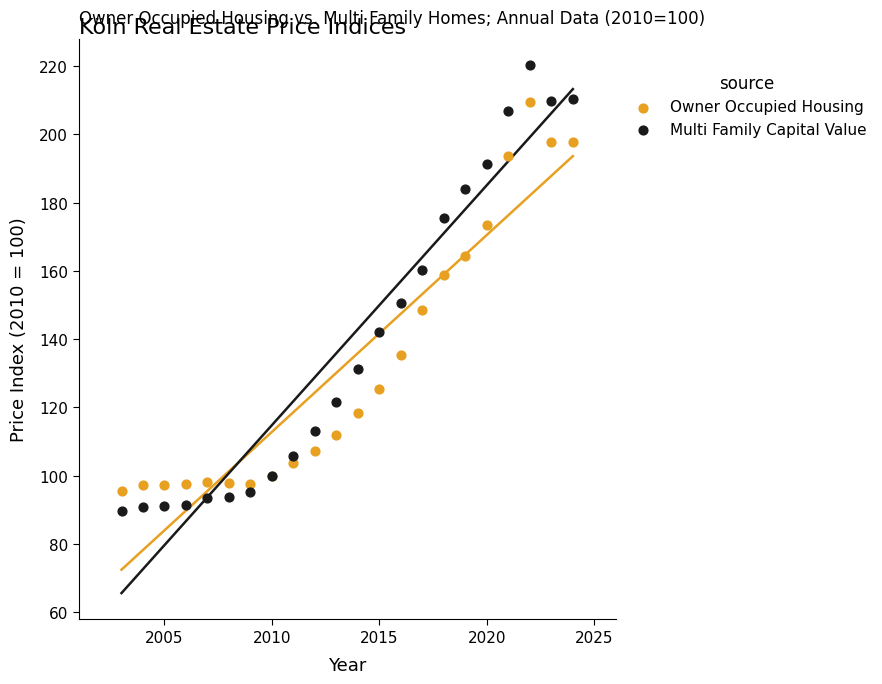

Which series reaches the maximum Y coordinate?

Multi Family Capital Value